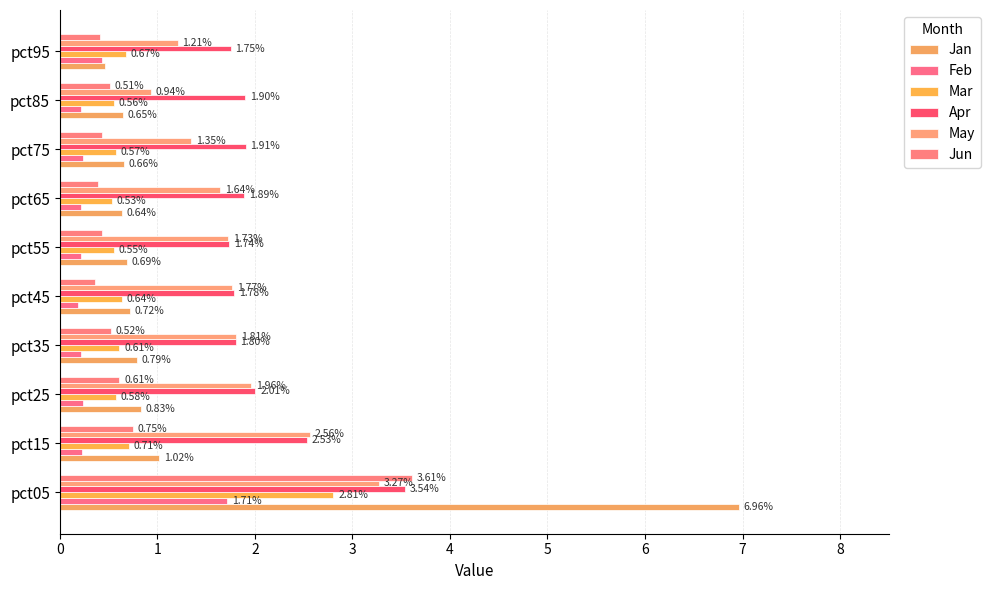

How many data points in May are above 1?

9